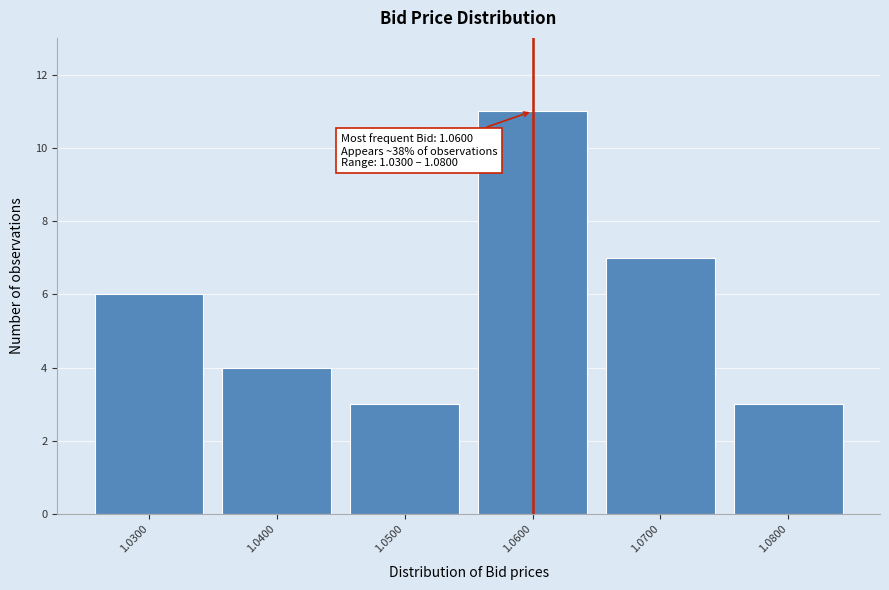

Reading right to left, list all the values displayed in this chart.

1.0800=3	1.0700=7	1.0600=11	1.0500=3	1.0400=4	1.0300=6